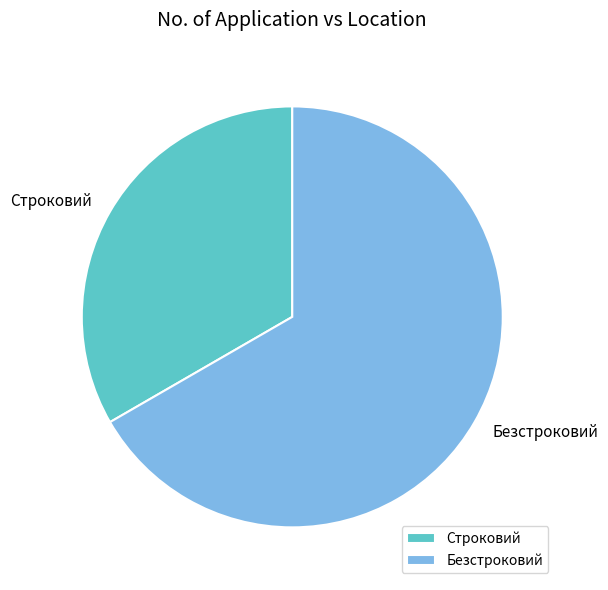

Does Безстроковий account for over 50% of the chart?

Yes